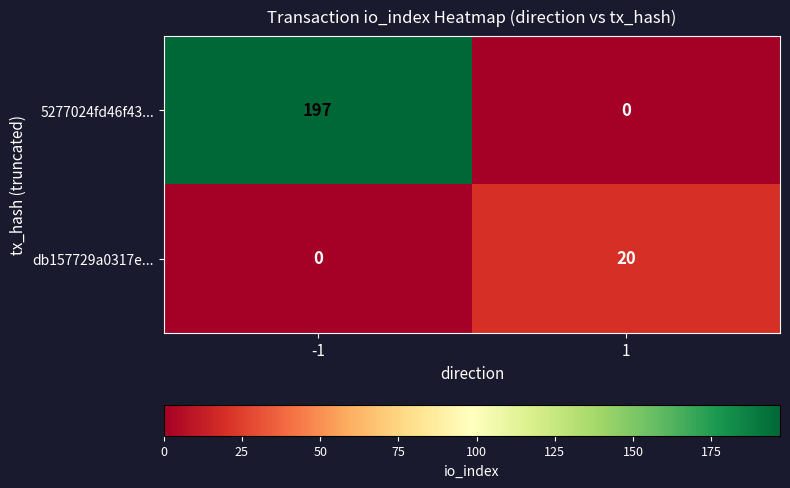

Which series has the largest total across all categories?

5277024fd46f43...